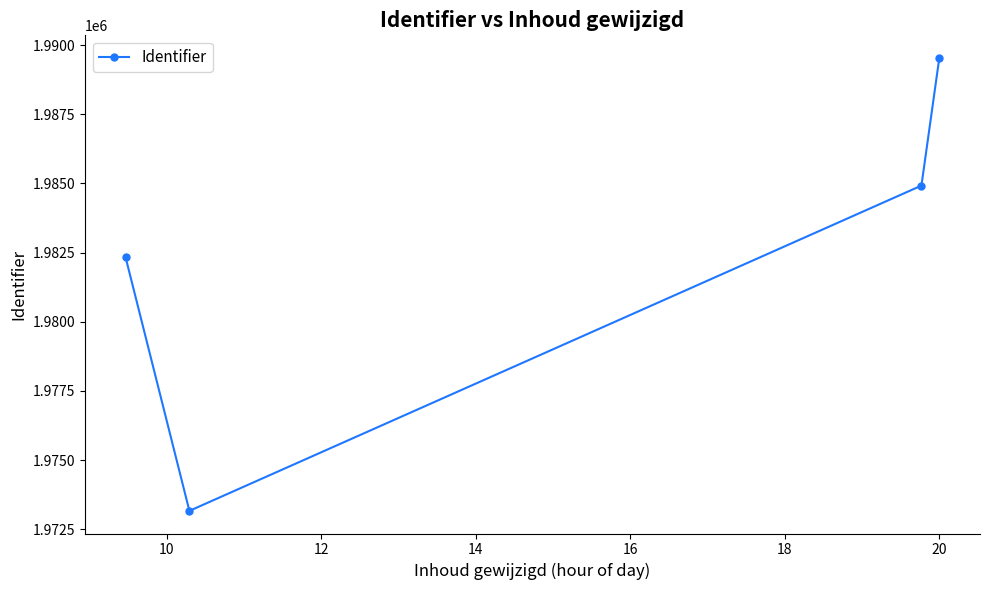

What is the sum of all values?

7929953